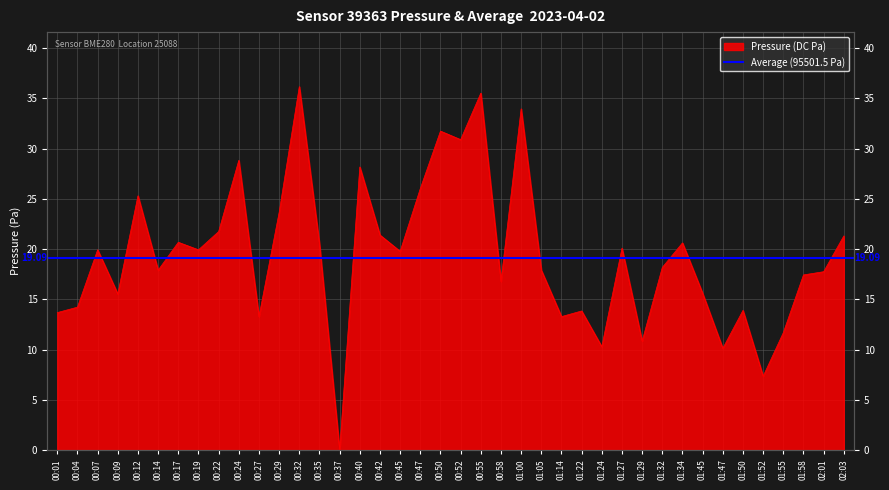

What is the label of the 37th point from the left?

01:55